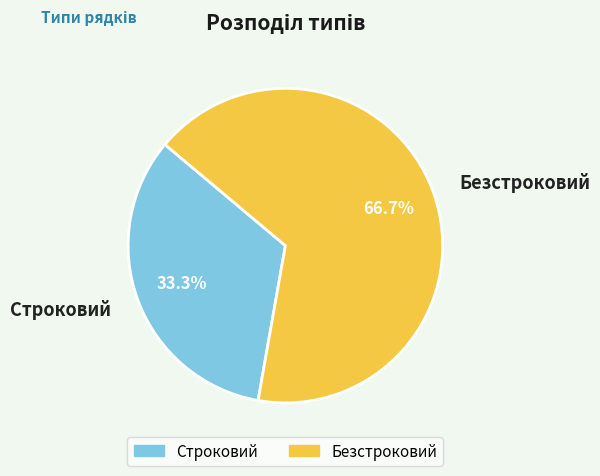

To the nearest percent, what is the difference between the Строковий and Безстроковий slice percentages?

33%